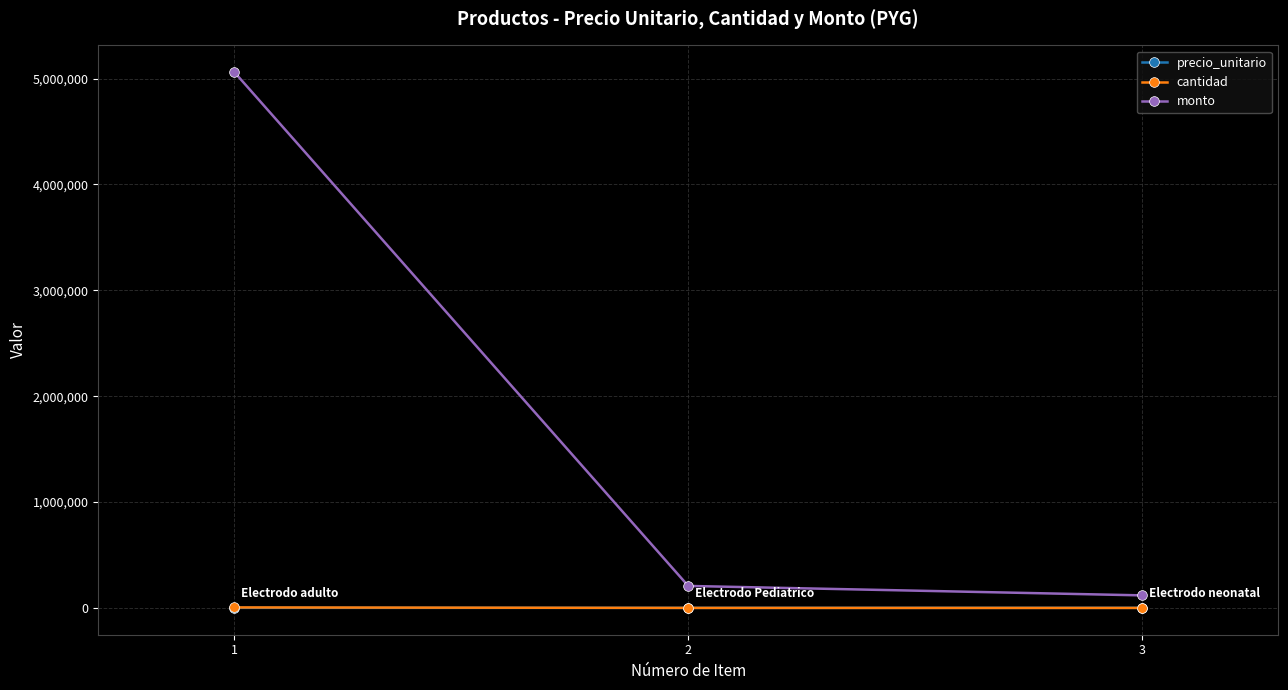

At which category is the sum across all series the highest?

1